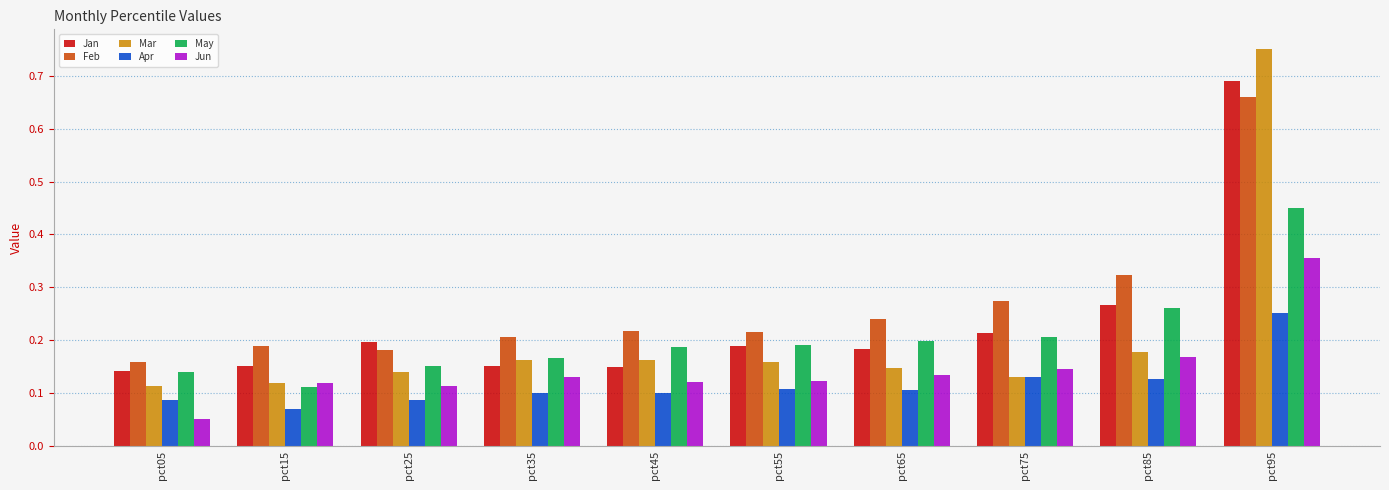

Which series has the largest total across all categories?

Feb